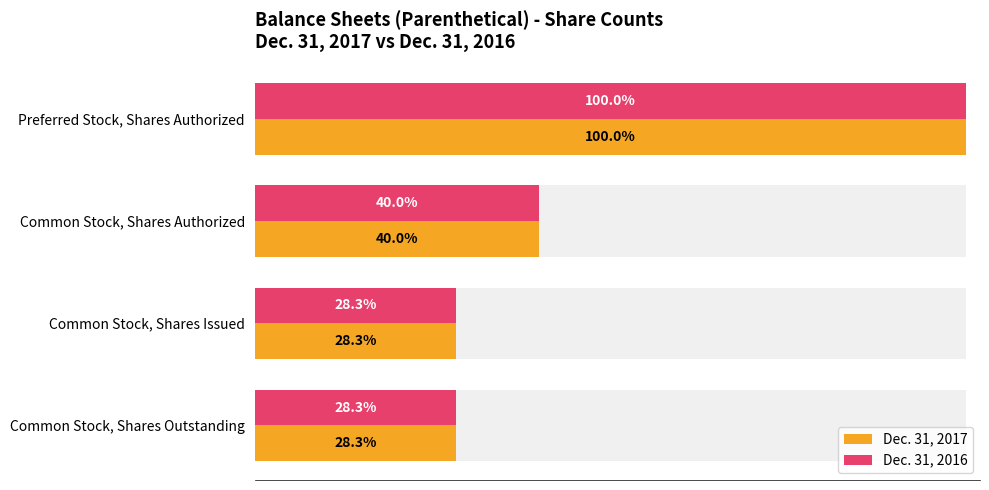

Which series has the largest range (max minus min)?

Dec. 31, 2017